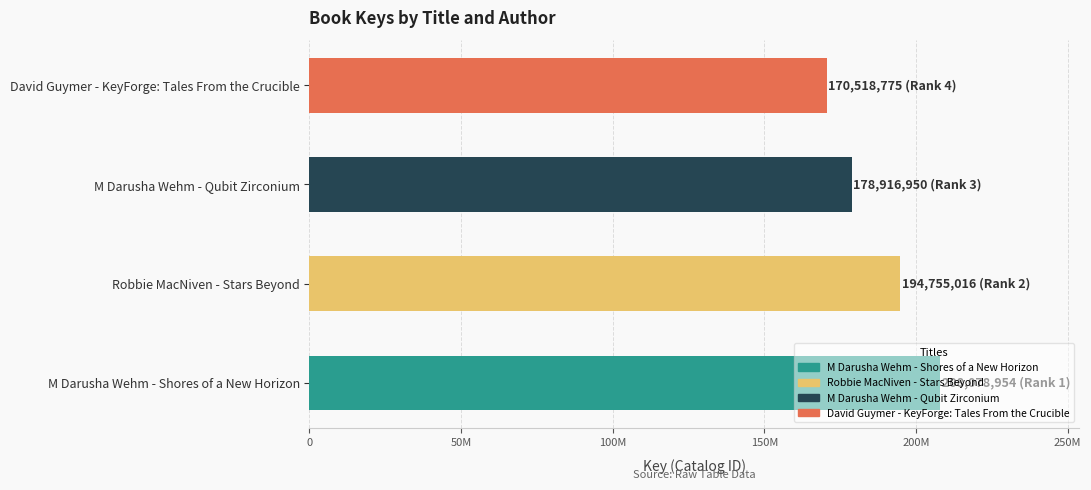

List the labels in order of value, largest first.

M Darusha Wehm - Shores of a New Horizon, Robbie MacNiven - Stars Beyond, M Darusha Wehm - Qubit Zirconium, David Guymer - KeyForge: Tales From the Crucible